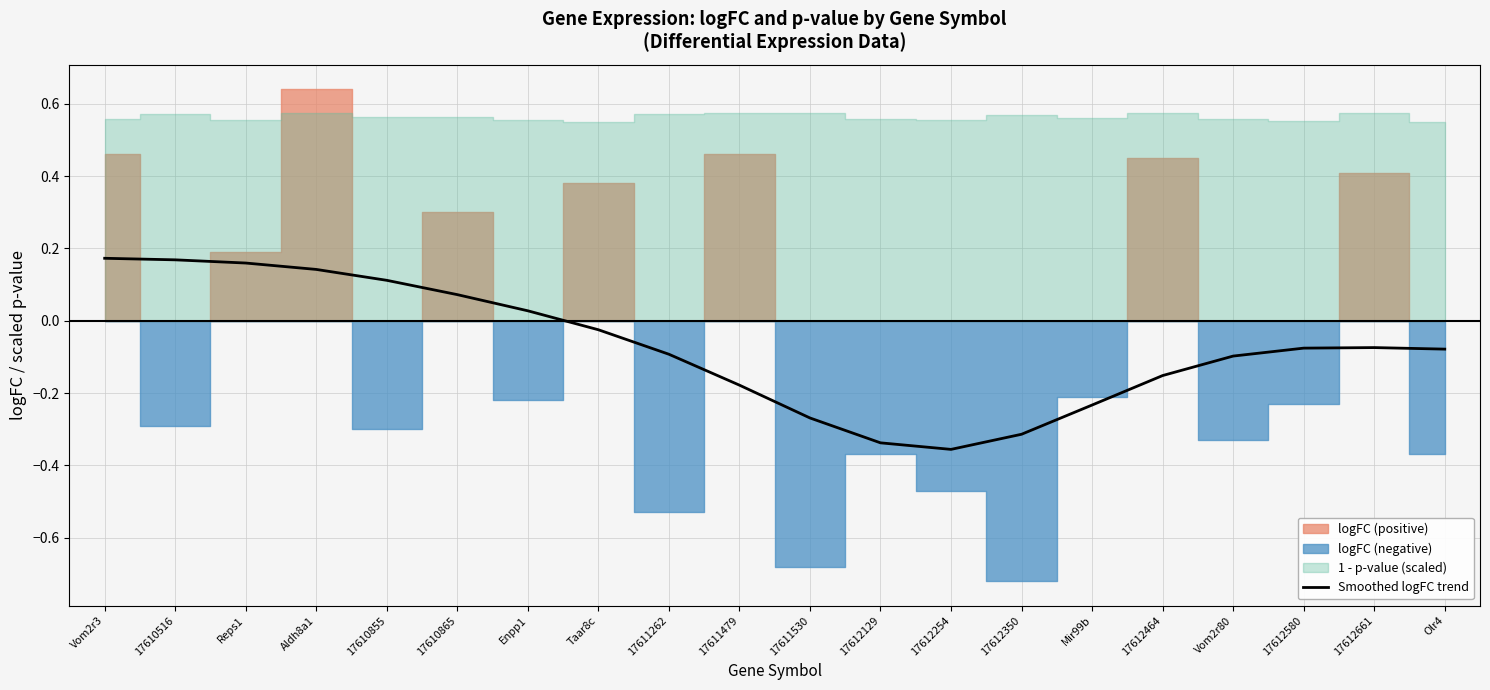

Where is the data nearest to the value 0?

Taar8c